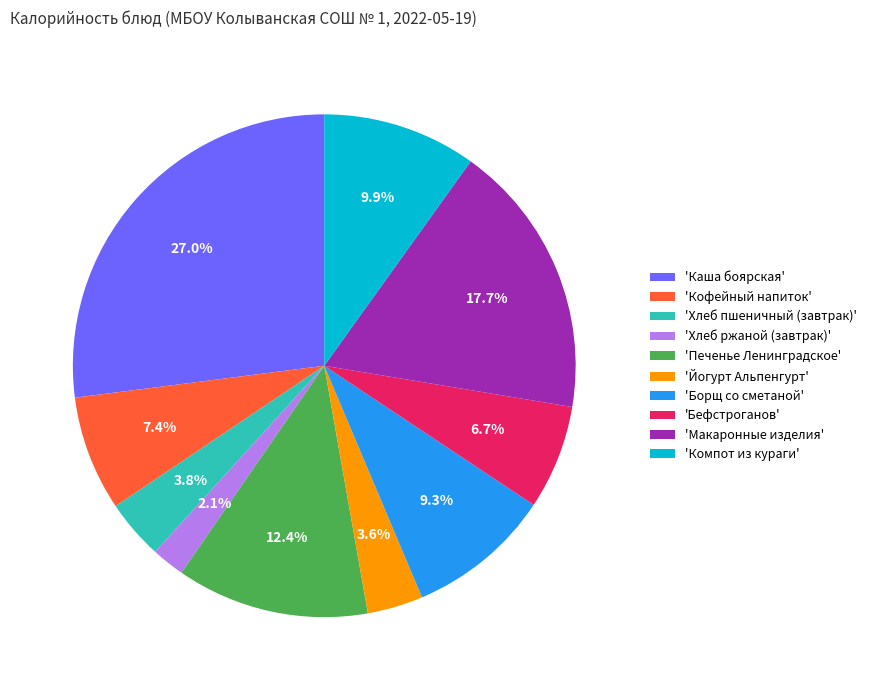

Is there a majority slice in this chart?

No